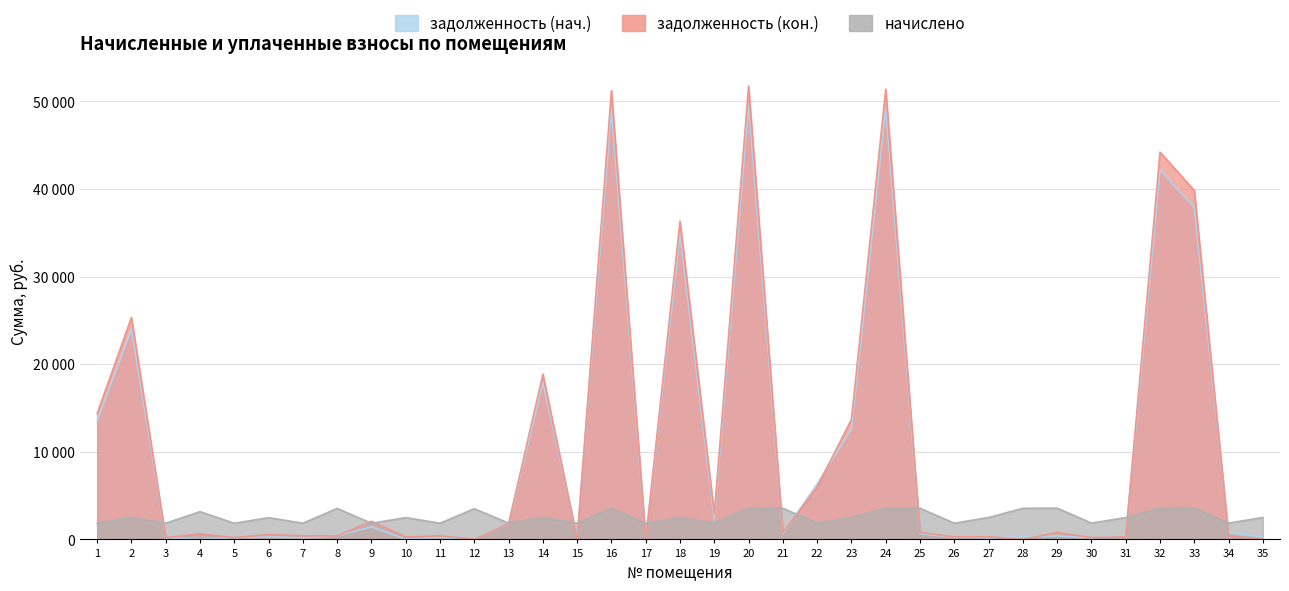

Where is задолженность (кон.) nearest to the value 25866?

2